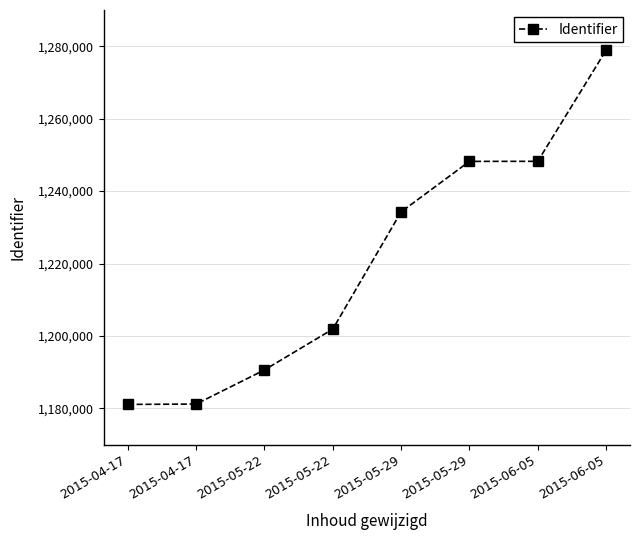

What is the greatest value displayed?

1278890